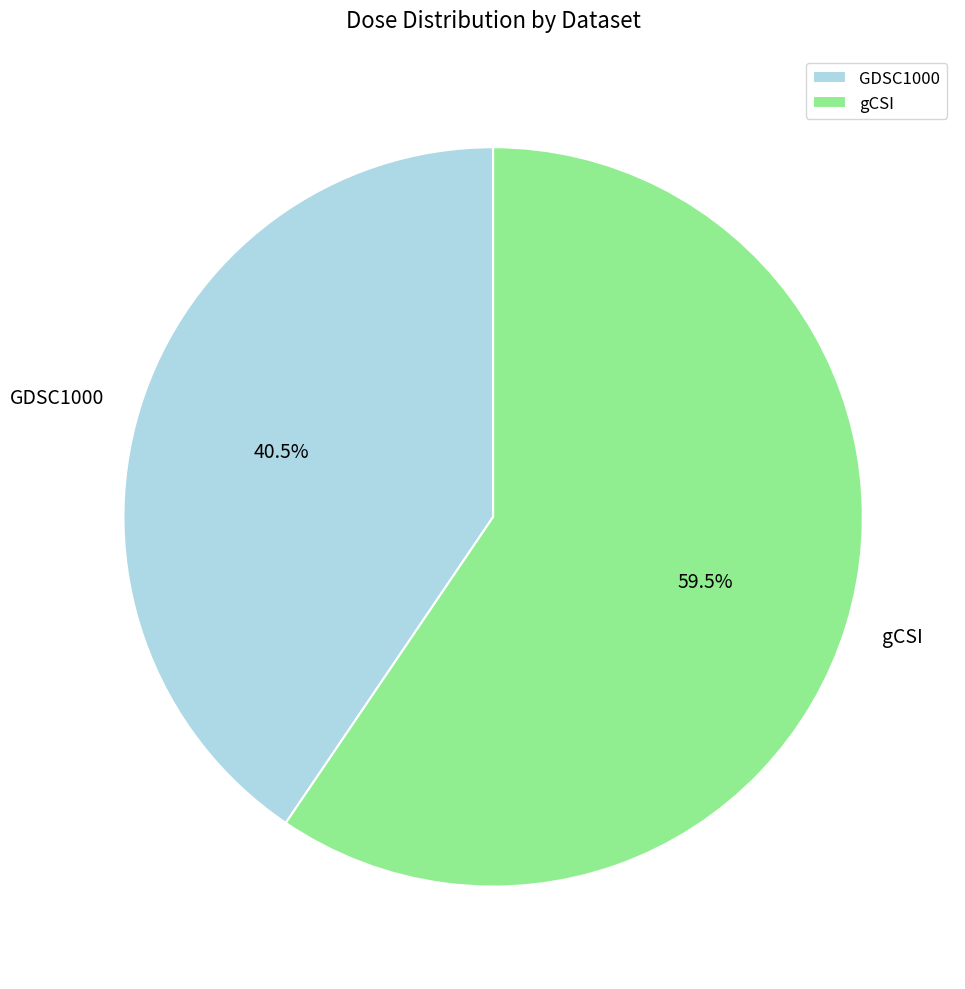

To the nearest percent, what is the average slice percentage?

50%